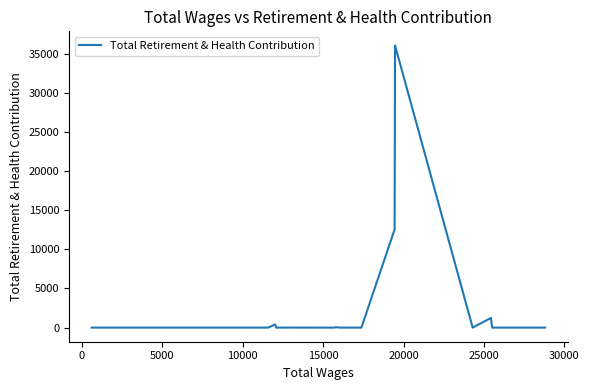

What is the difference between the maximum and minimum values?

36034